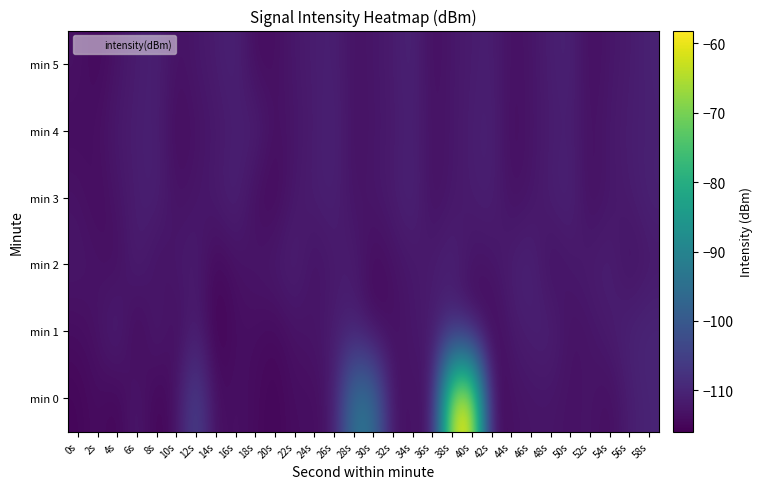

What is the minimum value shown in the chart?

-115.9